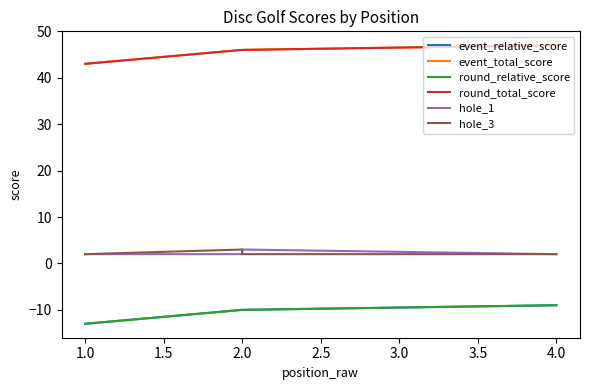

True or false: round_relative_score and round_total_score intersect in this chart.

False